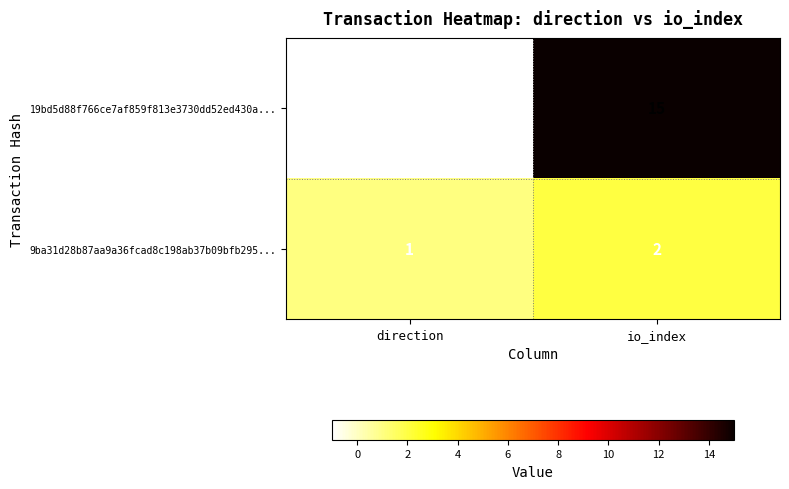

What is the difference between the highest and lowest values at io_index?

13